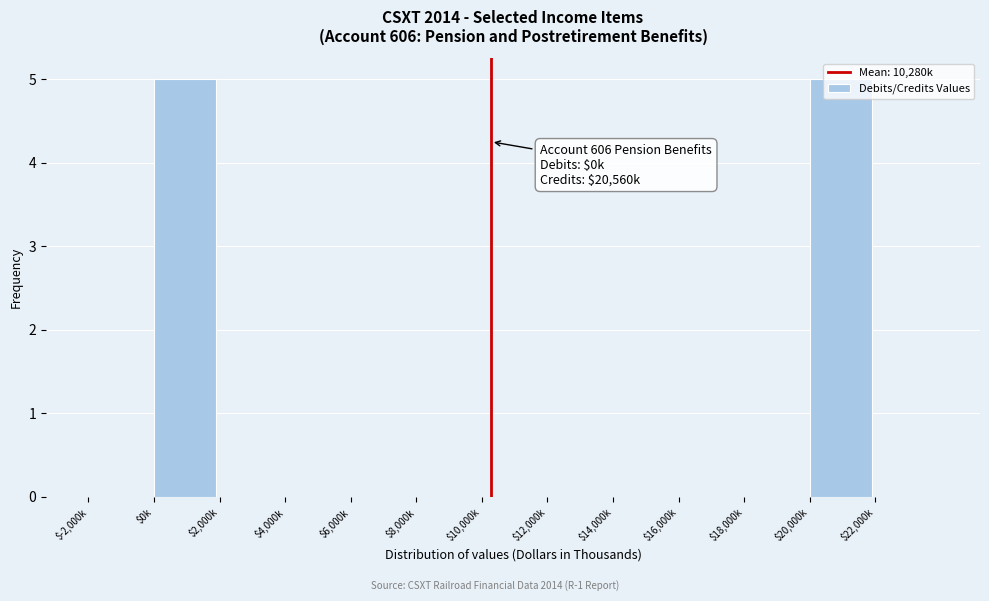

Is it true that the value at $14,000k is 0?

True